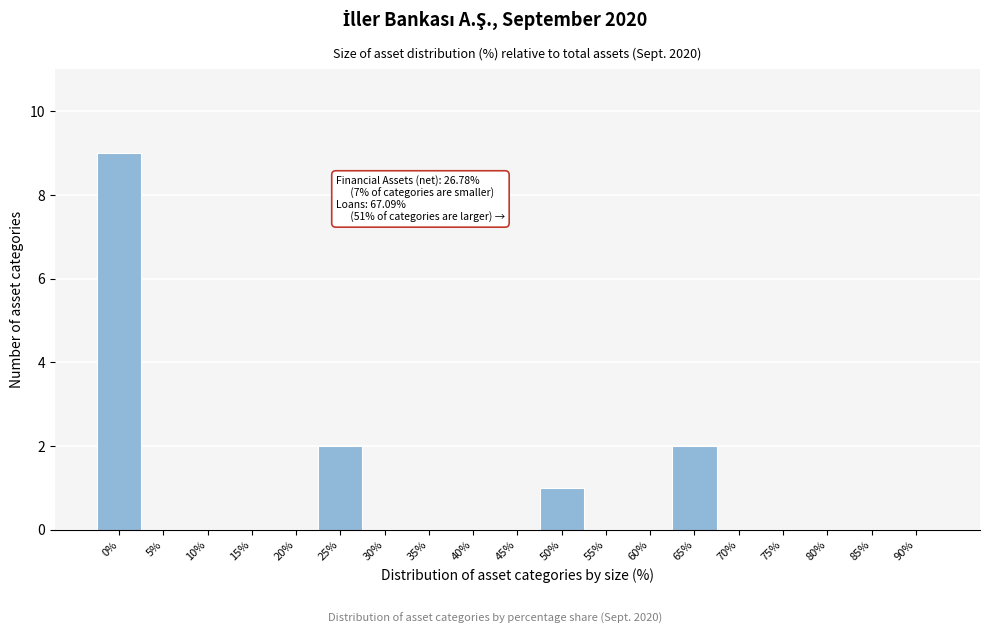

Reading left to right, list all the values displayed in this chart.

0%=9	5%=0	10%=0	15%=0	20%=0	25%=2	30%=0	35%=0	40%=0	45%=0	50%=1	55%=0	60%=0	65%=2	70%=0	75%=0	80%=0	85%=0	90%=0